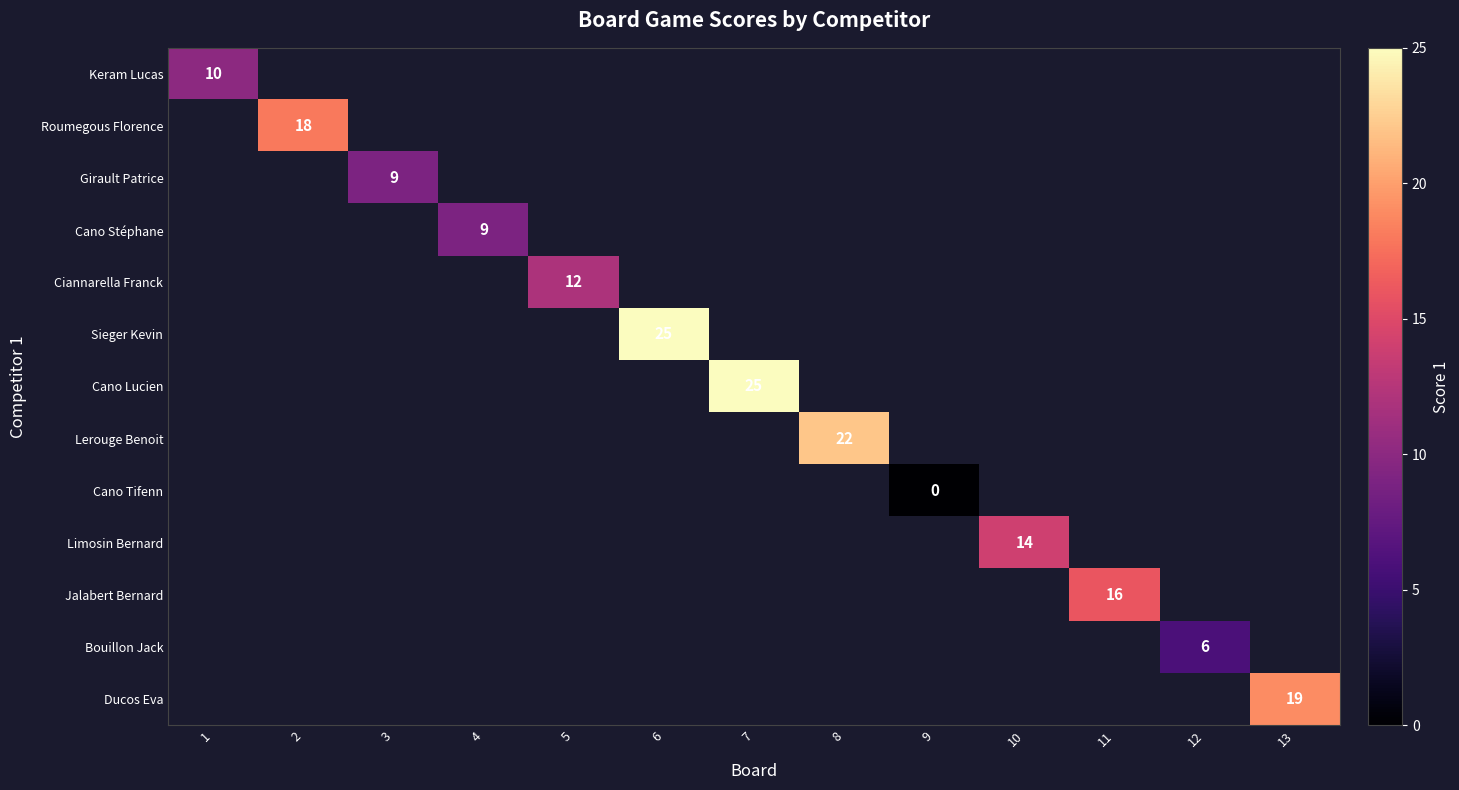

Is it true that Keram Lucas equals 13 at 1?

False